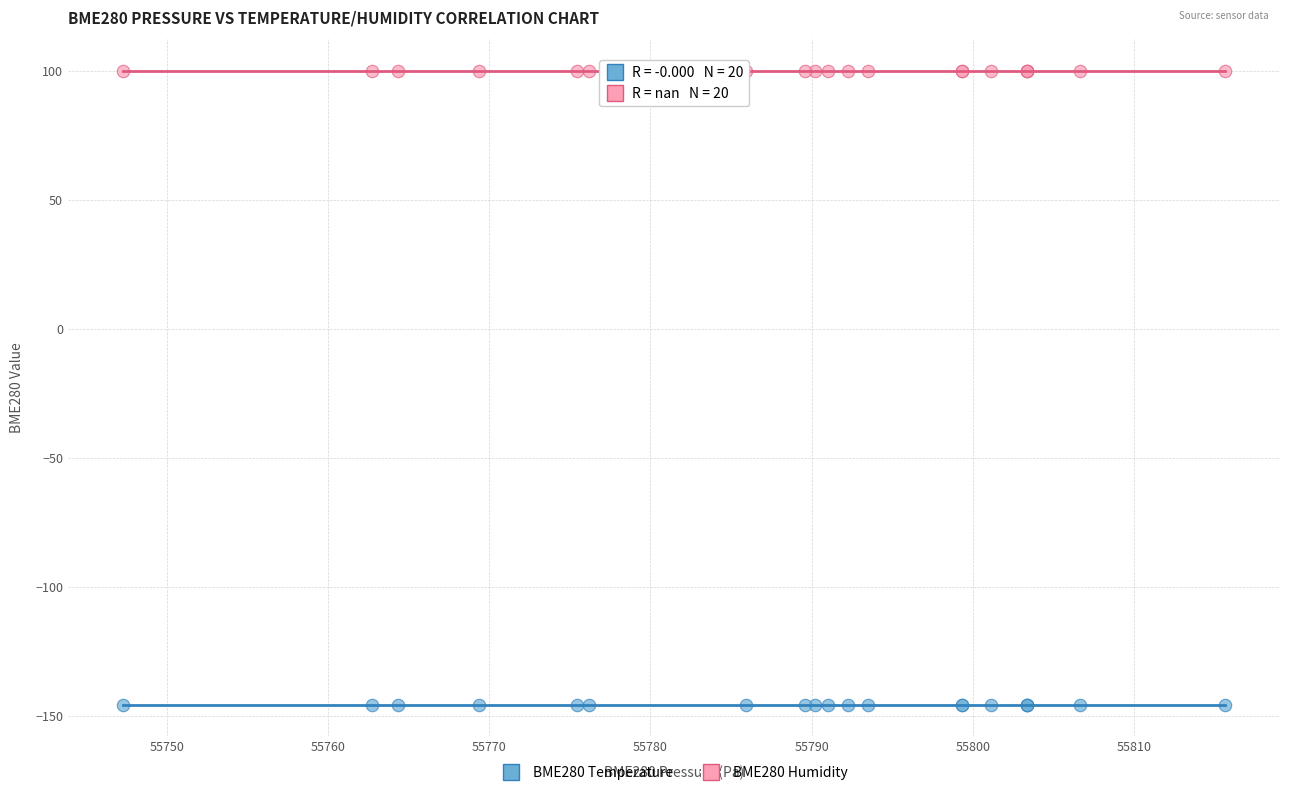

Which series reaches the minimum Y coordinate?

BME280 Temperature